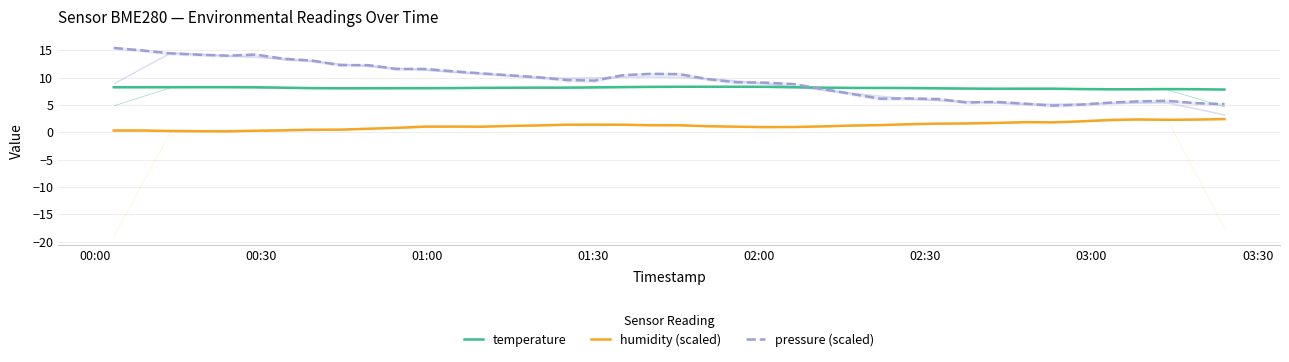

Reading left to right, extract all data points from this chart.

temperature: 8.2	8.2	8.2	8.2	8.2	8.2	8.2	8.1	8.0	8.1	8.1	8.1	8.1	8.1	8.1	8.2	8.2	8.2	8.3	8.3	8.3	8.3	8.3	8.3	8.2	8.2	8.1	8.1	8.1	8.0	8.0	8.0	8.0	8.0	7.9	7.9	7.9	7.9	7.9	7.8
humidity (scaled): 0.3	0.3	0.2	0.2	0.2	0.3	0.4	0.5	0.5	0.6	0.8	1.0	1.0	1.0	1.2	1.2	1.4	1.4	1.4	1.3	1.3	1.1	1.0	0.9	1.0	1.1	1.2	1.3	1.5	1.6	1.6	1.7	1.8	1.8	2.0	2.2	2.3	2.3	2.3	2.4
pressure (scaled): 15.4	15.0	14.4	14.2	14.0	14.2	13.4	13.1	12.3	12.3	11.6	11.6	11.1	10.8	10.4	10.1	9.6	9.4	10.4	10.7	10.6	9.7	9.1	9.1	8.8	7.9	7.0	6.1	6.2	6.1	5.4	5.6	5.2	4.9	5.0	5.4	5.6	5.7	5.3	5.1